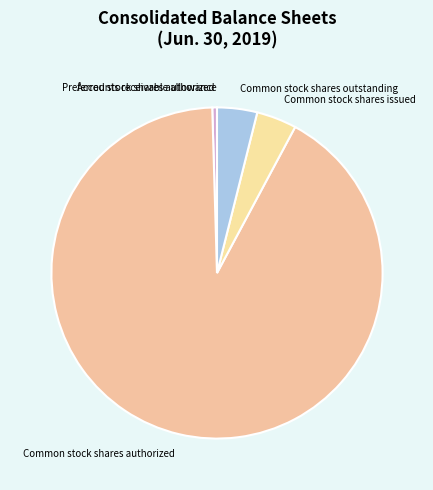

What is the largest slice in the pie chart?

Common stock shares authorized